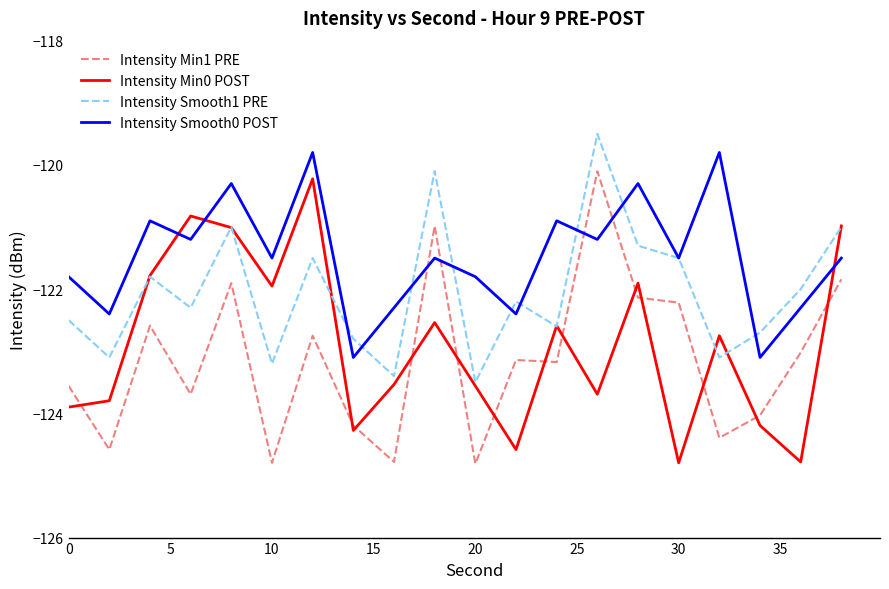

How many values in the Intensity Smooth0 POST series are below -121?

14